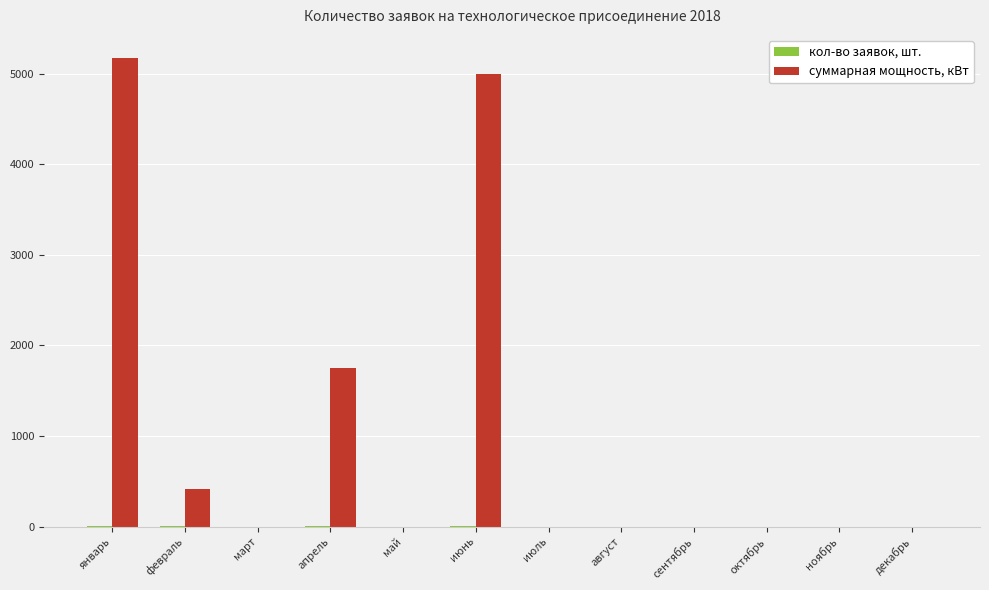

What is the highest value of the суммарная мощность, кВт series?

5172.3